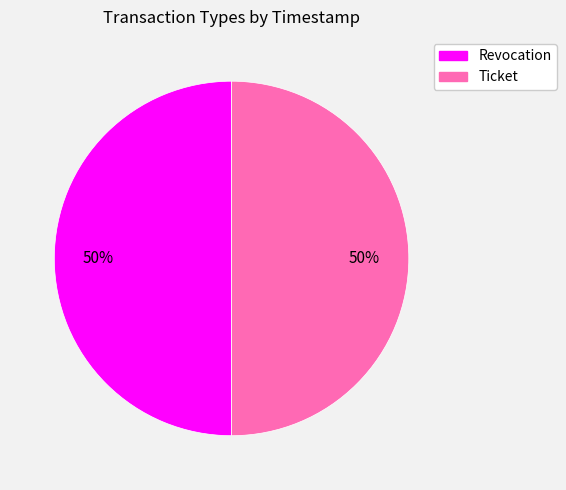

The Ticket slice represents 38% of the pie. True or false?

False